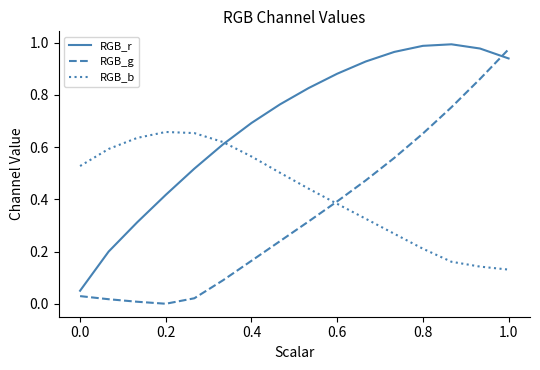

Count the RGB_b values in the range 0 to 1.

16